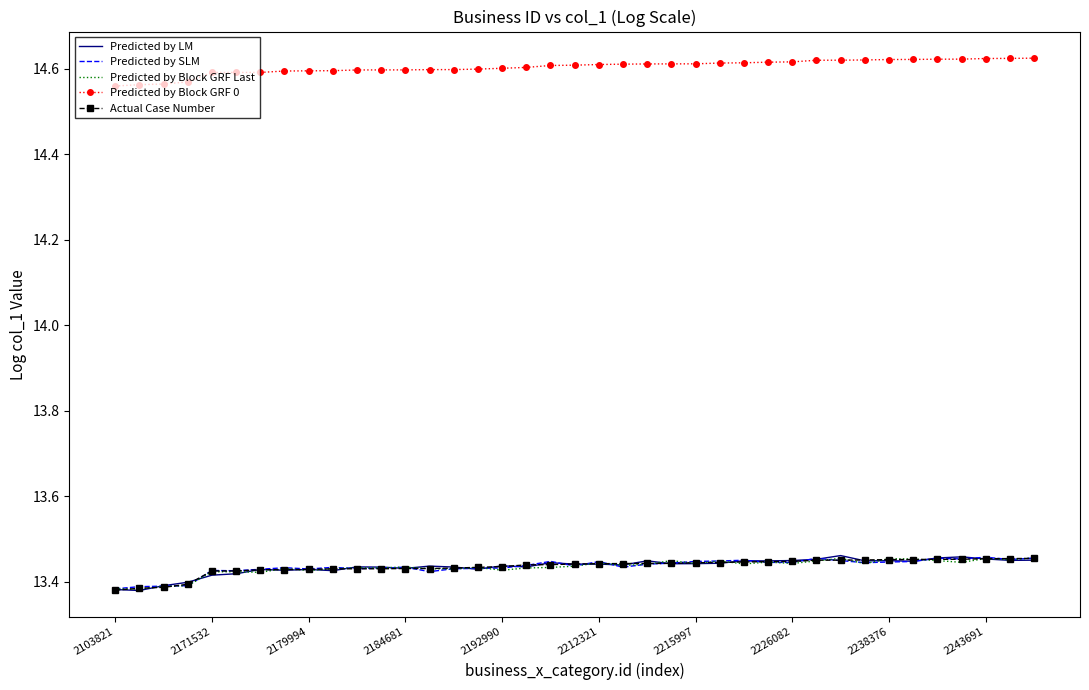

Which series has the largest total across all categories?

Predicted by Block GRF 0